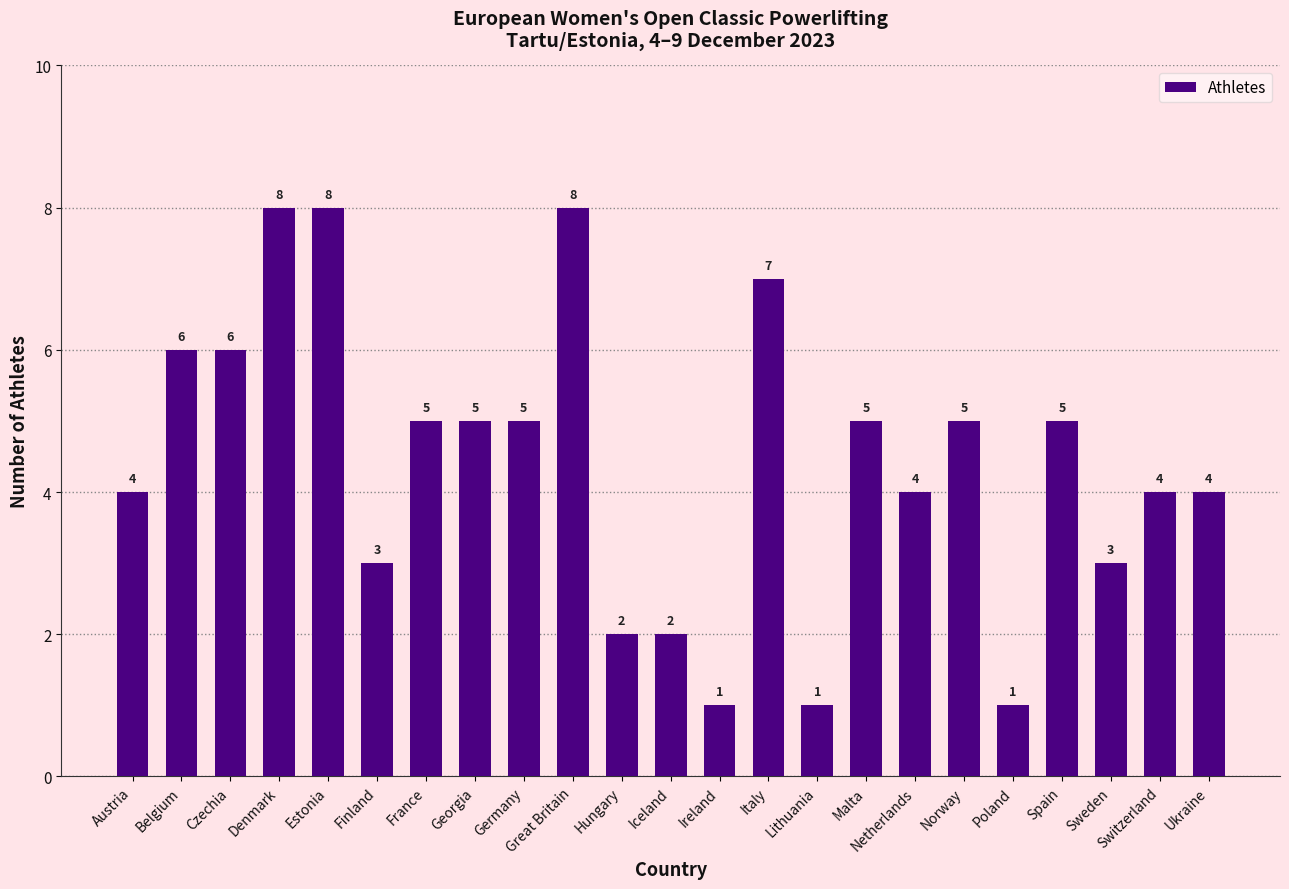

How many bars are there in total?

23